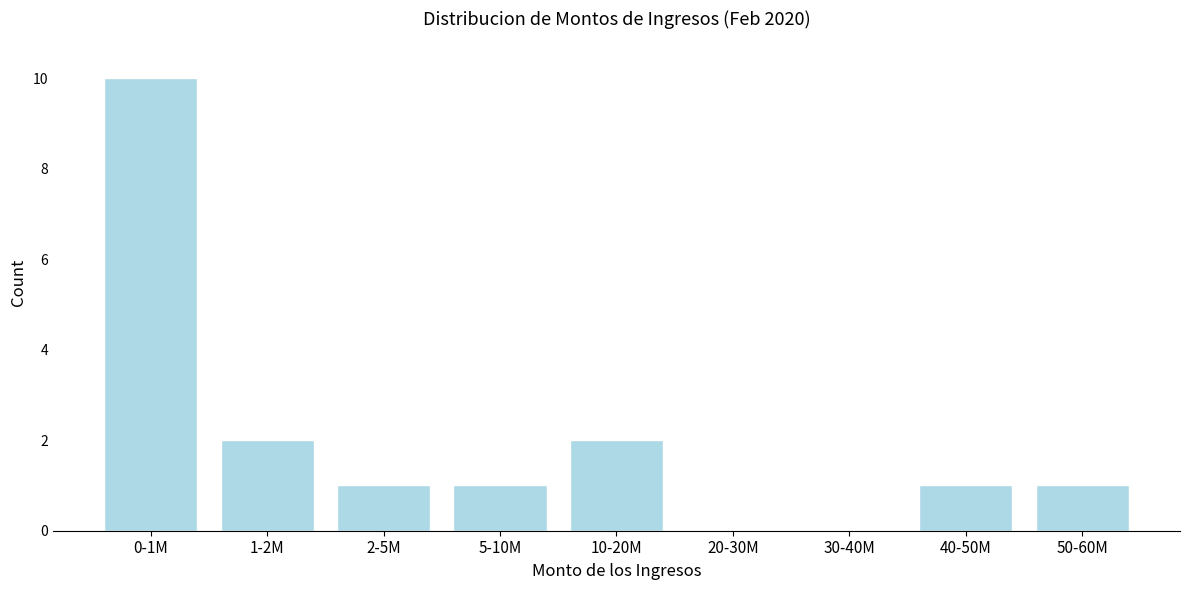

Reading left to right, list all the values displayed in this chart.

0-1M=10	1-2M=2	2-5M=1	5-10M=1	10-20M=2	20-30M=0	30-40M=0	40-50M=1	50-60M=1